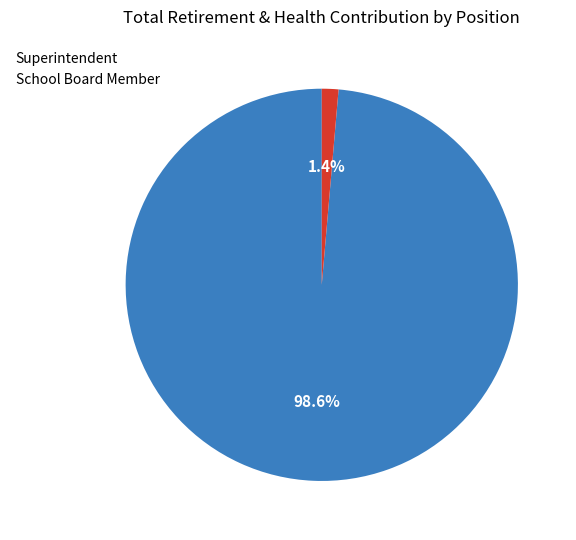

Does Superintendent represent more than half of the total?

Yes